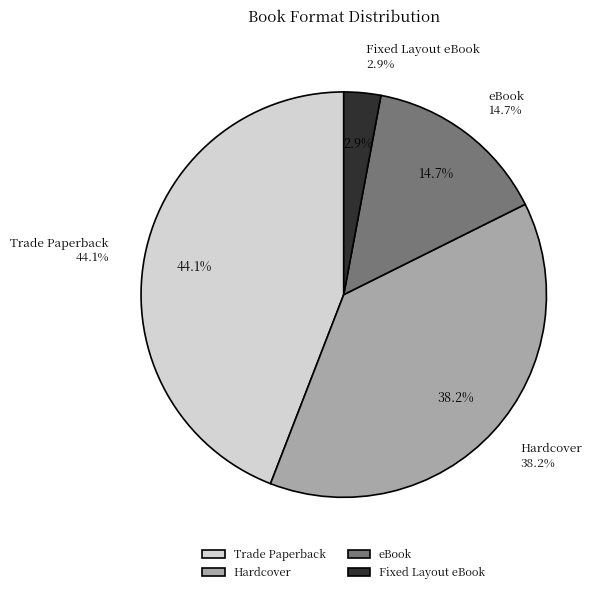

Combined, what portion of the pie is eBook and Hardcover?

52.9%